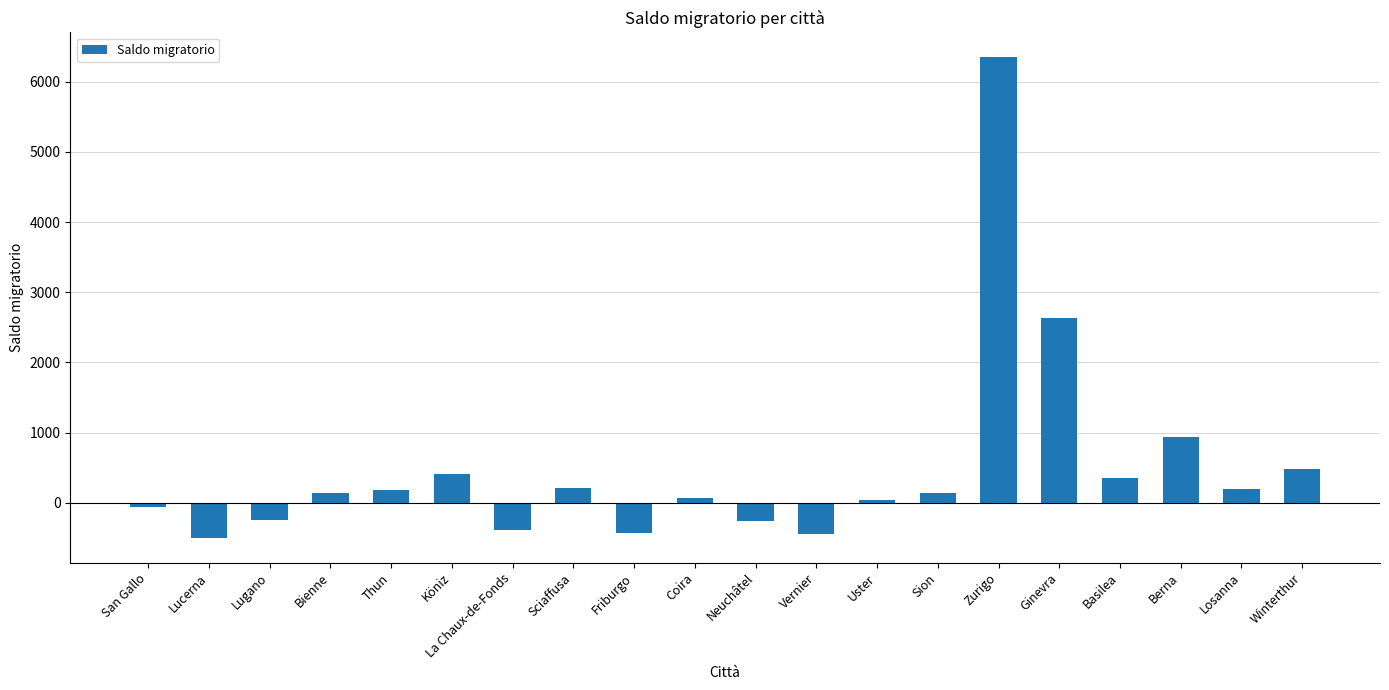

What is the difference between the second highest and second lowest values?

3085